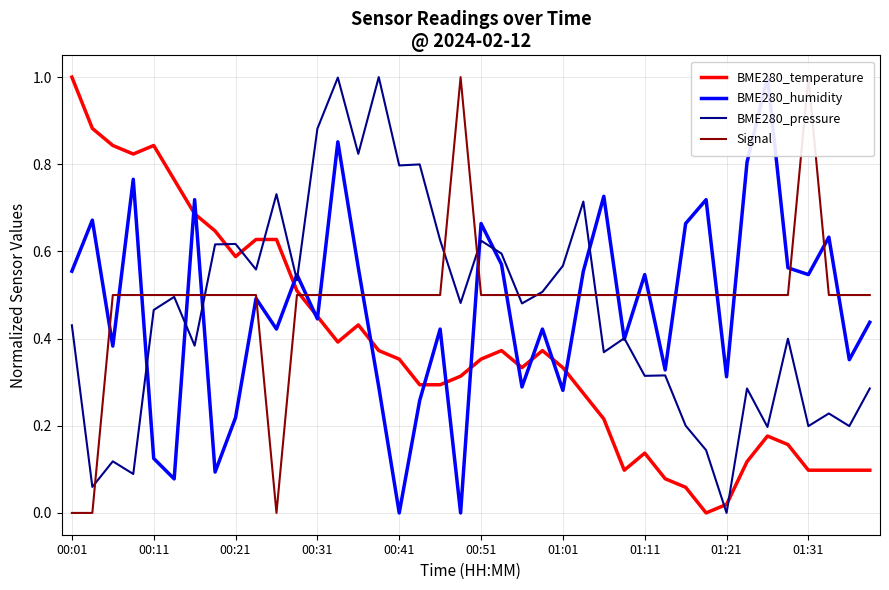

True or false: BME280_pressure has a value of 1.2 at 00:41.

False